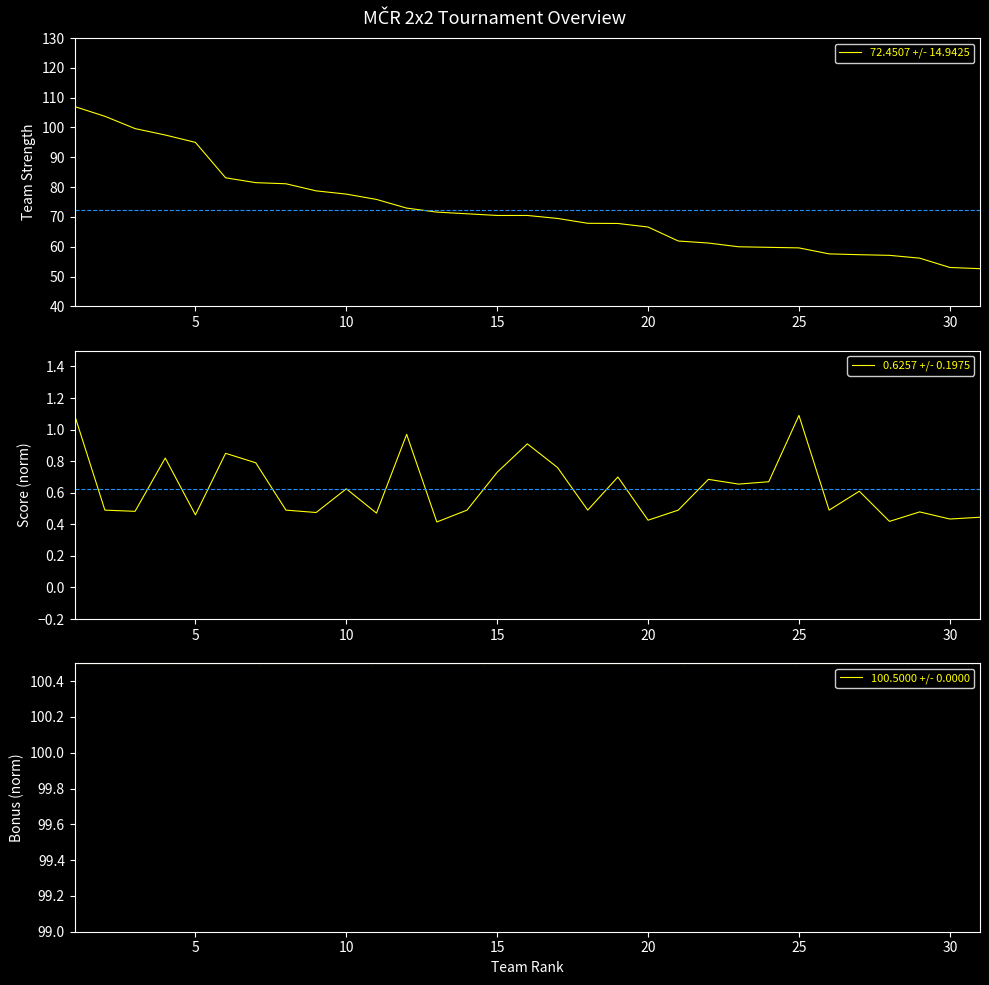

Which series has the widest spread of values?

72.4507 +/- 14.9425